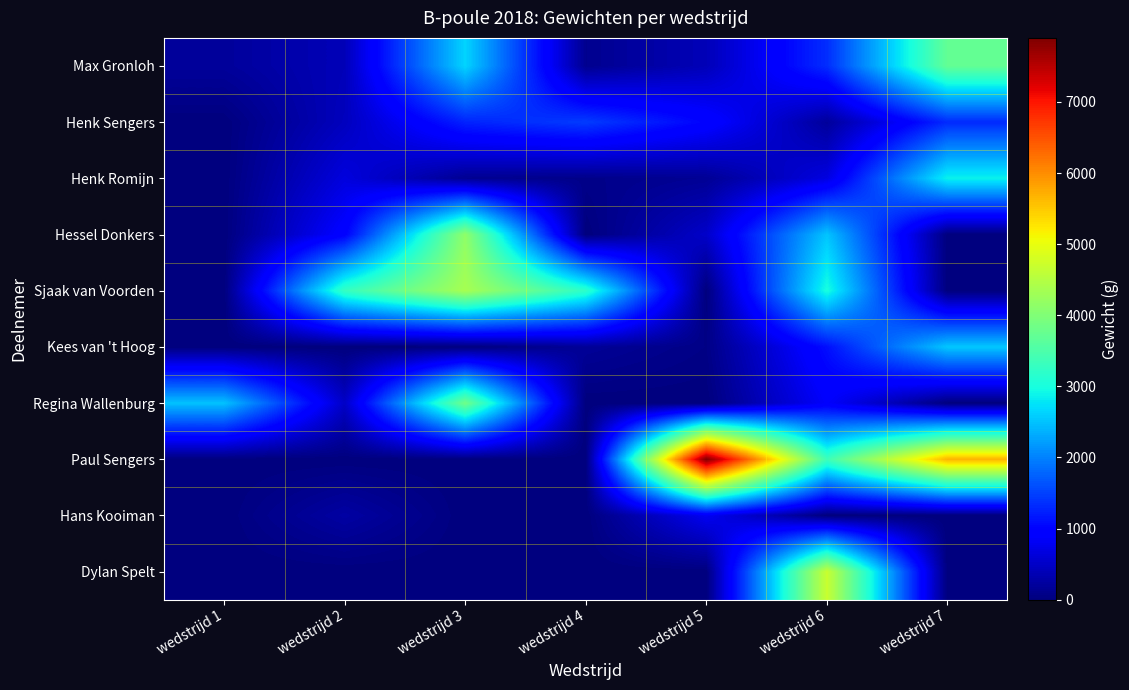

Between wedstrijd 3 and wedstrijd 6, which series saw the biggest shift?

Dylan Spelt